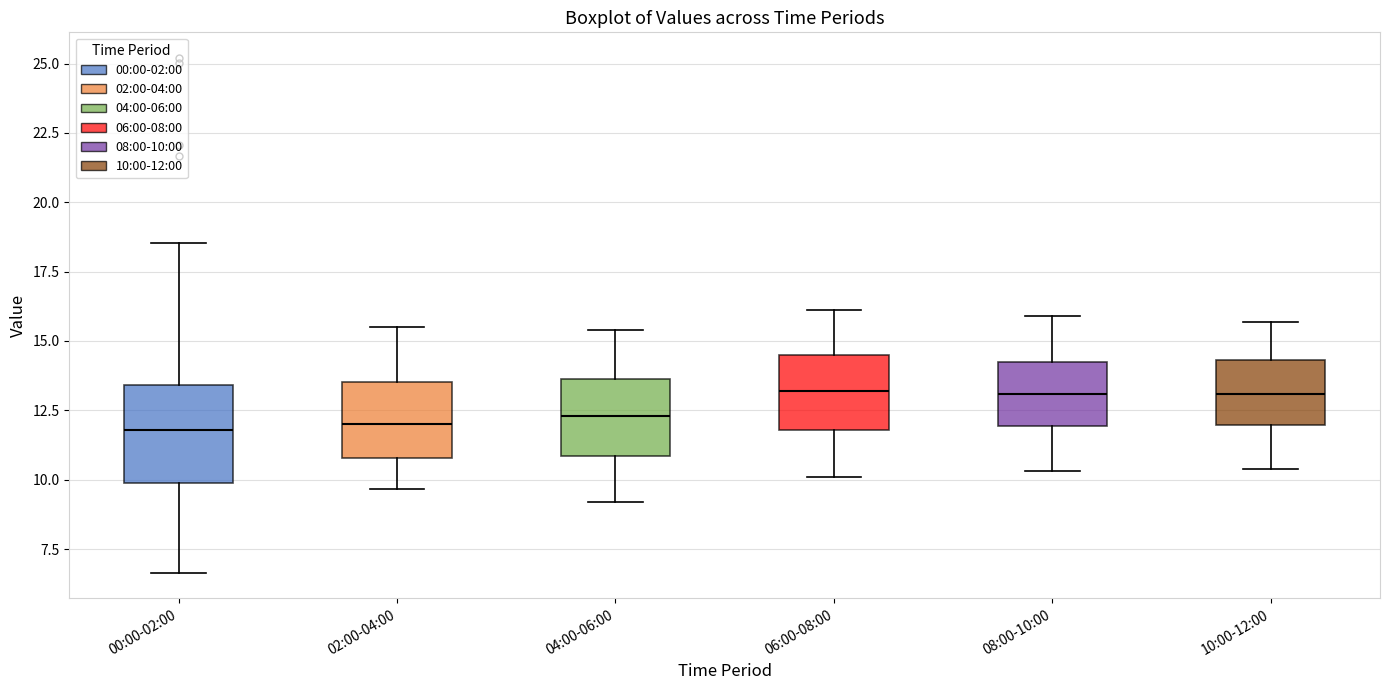

Reading left to right, read every box against the y-axis: the position of its median line, the range the box covers, and the ends of its whiskers. The values are not printed on the chart, so give them approximately, as read against the axis.

00:00-02:00: median 12.0, box 10.0 to 13.5, whiskers 6.5 to 18.5
02:00-04:00: median 12.0, box 11.0 to 13.5, whiskers 9.5 to 15.5
04:00-06:00: median 12.5, box 11.0 to 13.5, whiskers 9.0 to 15.5
06:00-08:00: median 13.0, box 12.0 to 14.5, whiskers 10.0 to 16.0
08:00-10:00: median 13.0, box 12.0 to 14.0, whiskers 10.5 to 16.0
10:00-12:00: median 13.0, box 12.0 to 14.5, whiskers 10.5 to 15.5